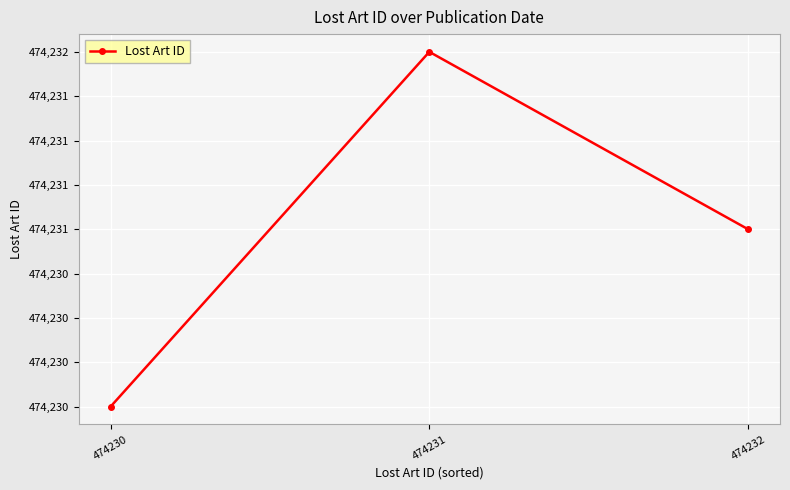

Reading right to left, what are all the values shown in this chart?

474232=474231	474231=474232	474230=474230